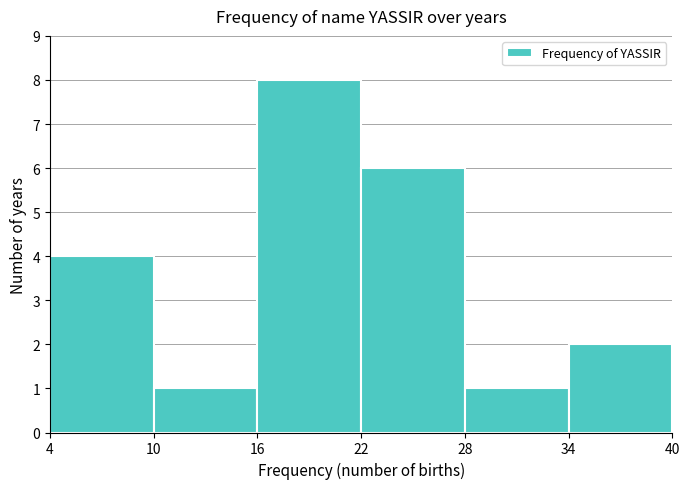

Reading left to right, list every bar in this chart as the range it spans on the x-axis followed by its height. The values are not printed on the chart, so give them approximately, as read against the axis.

4 to 10: 4
10 to 16: 1
16 to 22: 8
22 to 28: 6
28 to 34: 1
34 to 40: 2